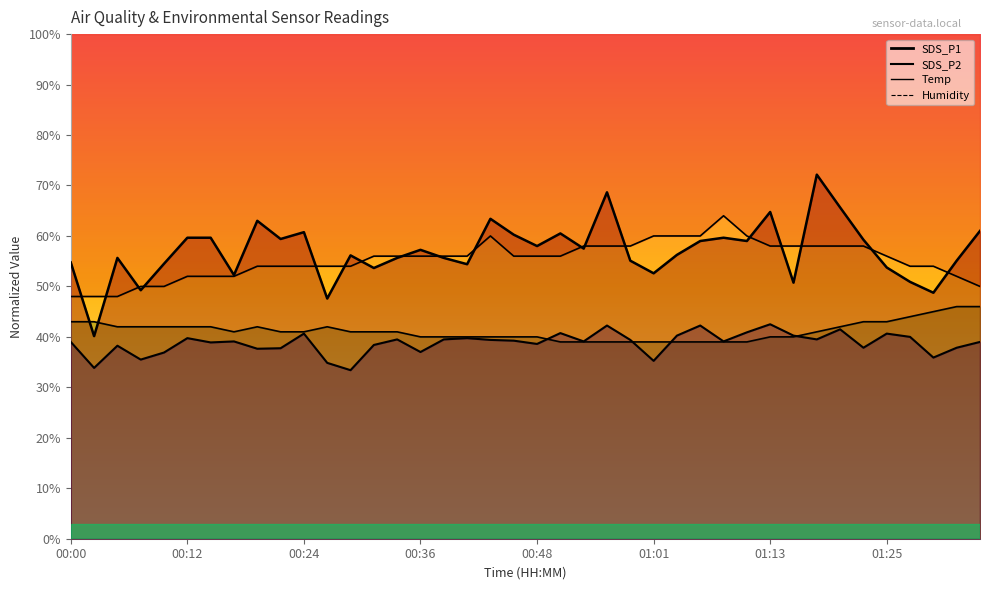

What is the difference between the SDS_P2 values at 01:32 and 00:05?

0.4